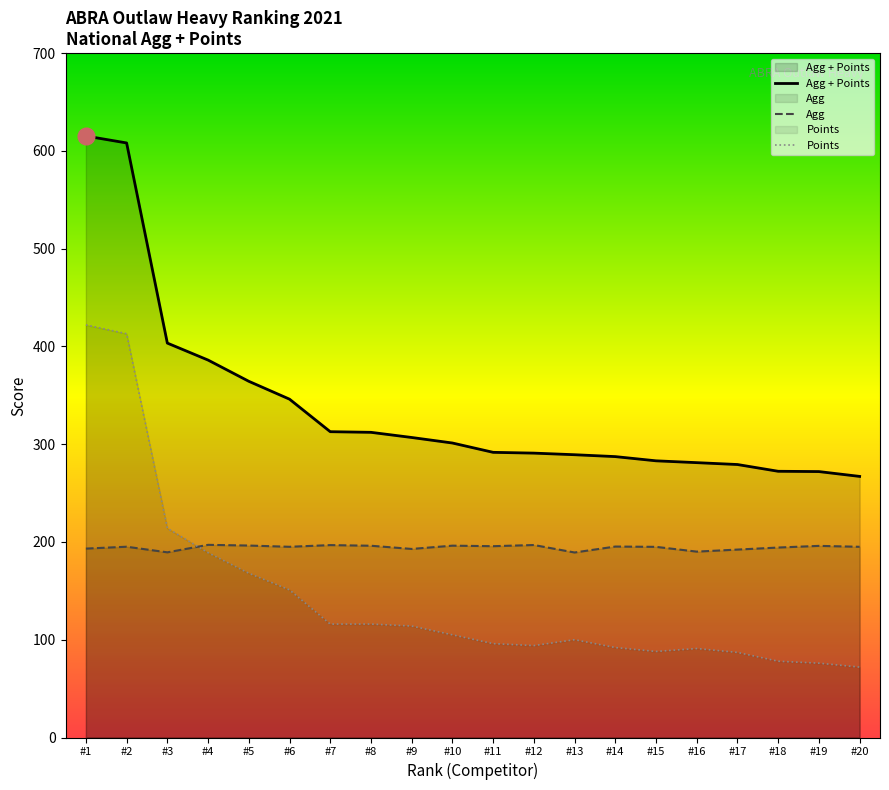

Which series has the largest total across all categories?

Agg + Points